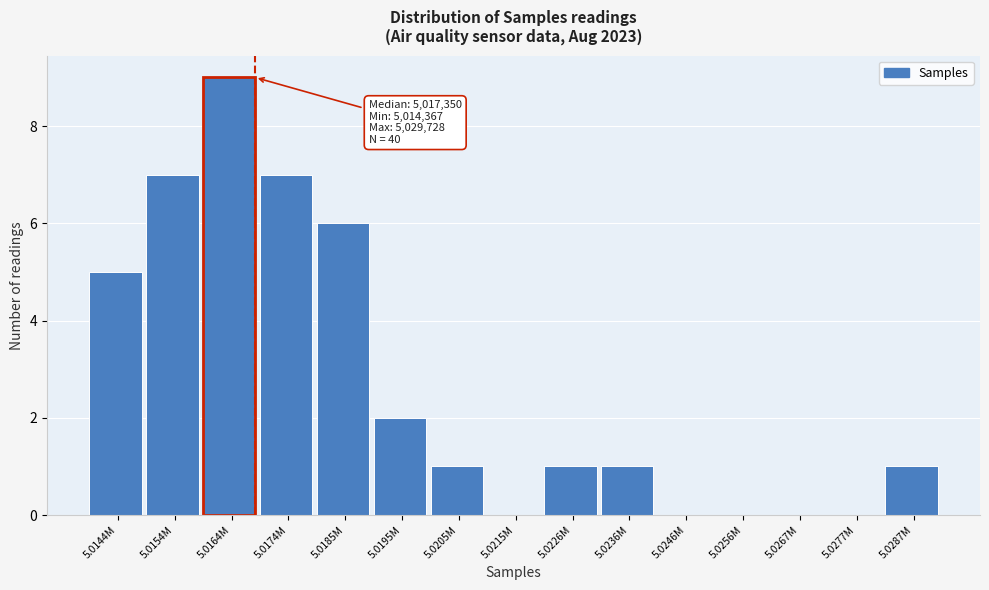

Reading left to right, list all the values displayed in this chart.

5.0144M=5	5.0154M=7	5.0164M=9	5.0174M=7	5.0185M=6	5.0195M=2	5.0205M=1	5.0215M=0	5.0226M=1	5.0236M=1	5.0246M=0	5.0256M=0	5.0267M=0	5.0277M=0	5.0287M=1